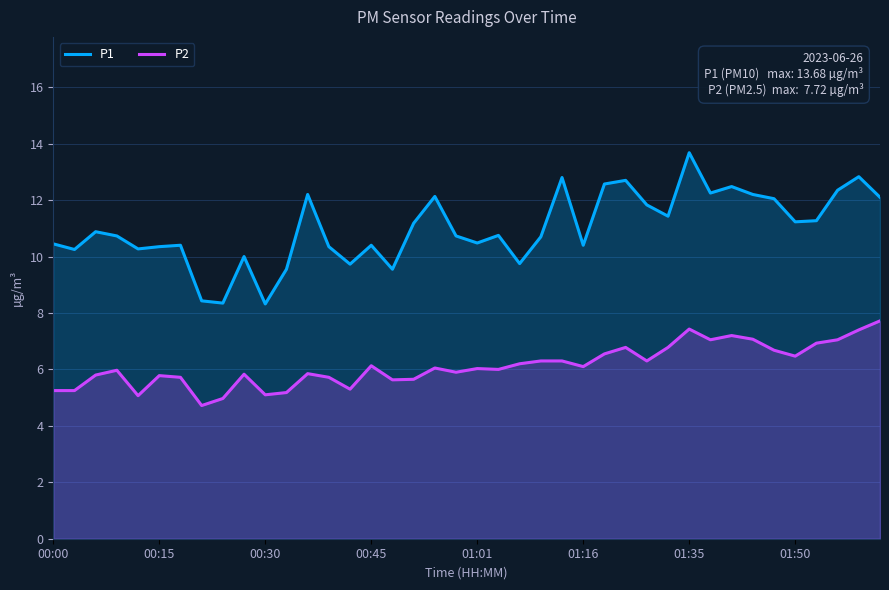

What is the approximate value of P1 at 01:35?

13.7